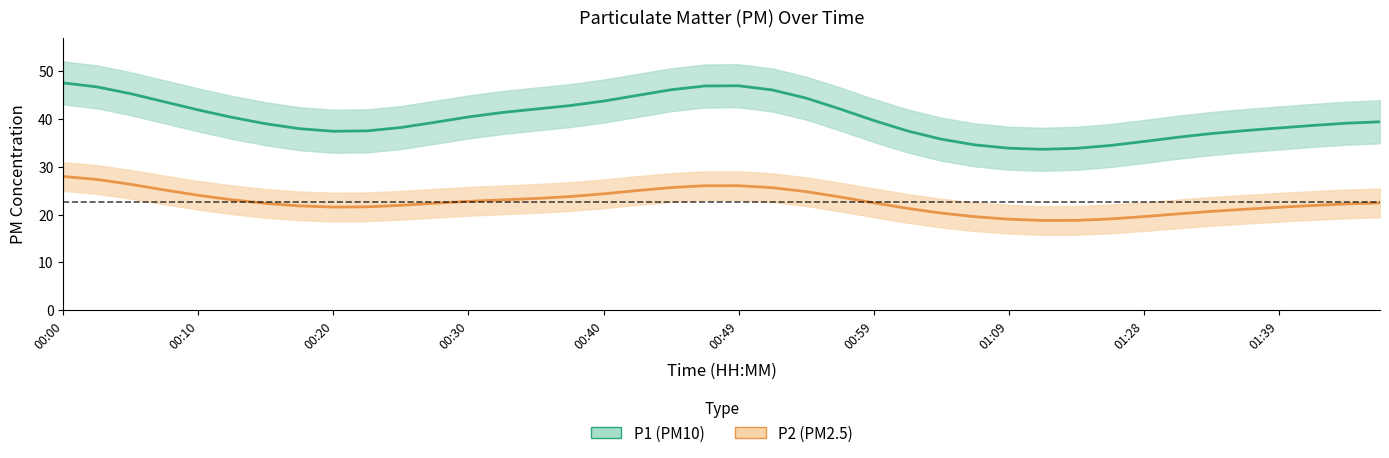

How many lines are shown in the chart?

2